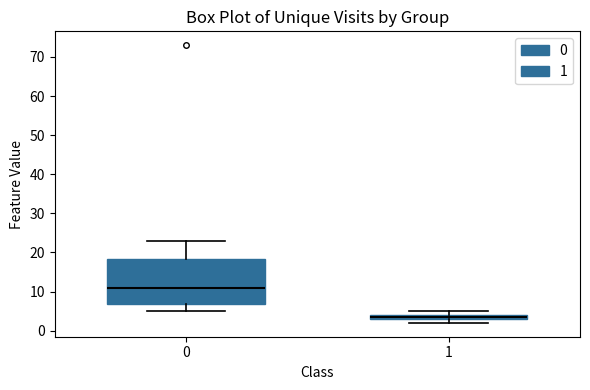

Comparing the boxes themselves (not the whiskers), which one is the tallest?

0